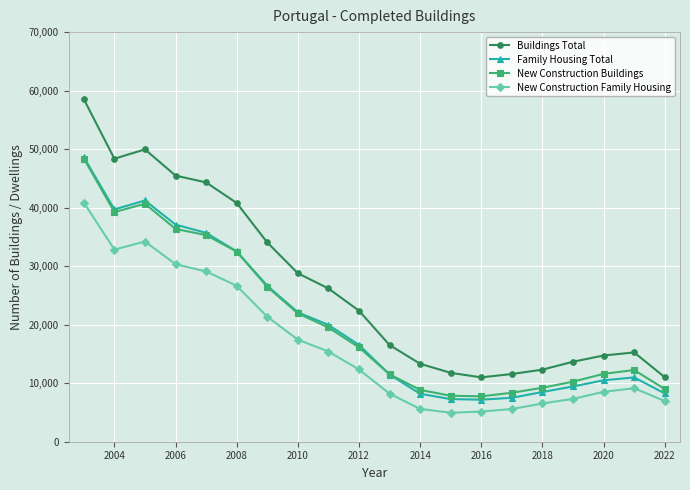

What is the sum of all Buildings Total values?

530083